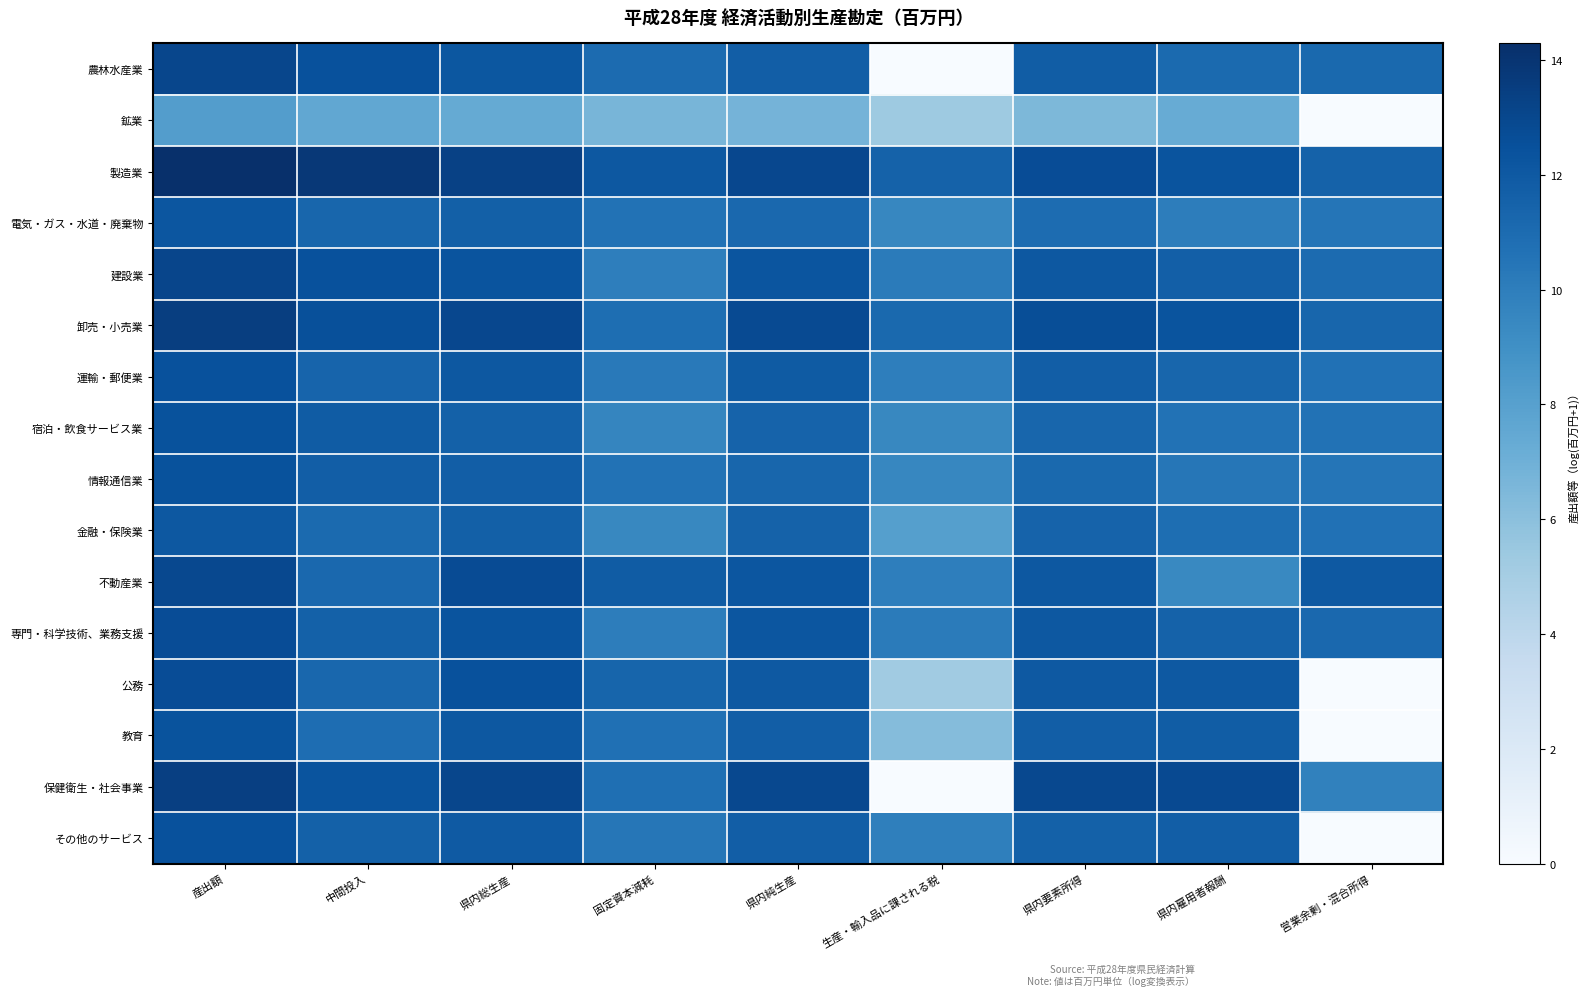

Which series has the largest range (max minus min)?

保健衛生・社会事業